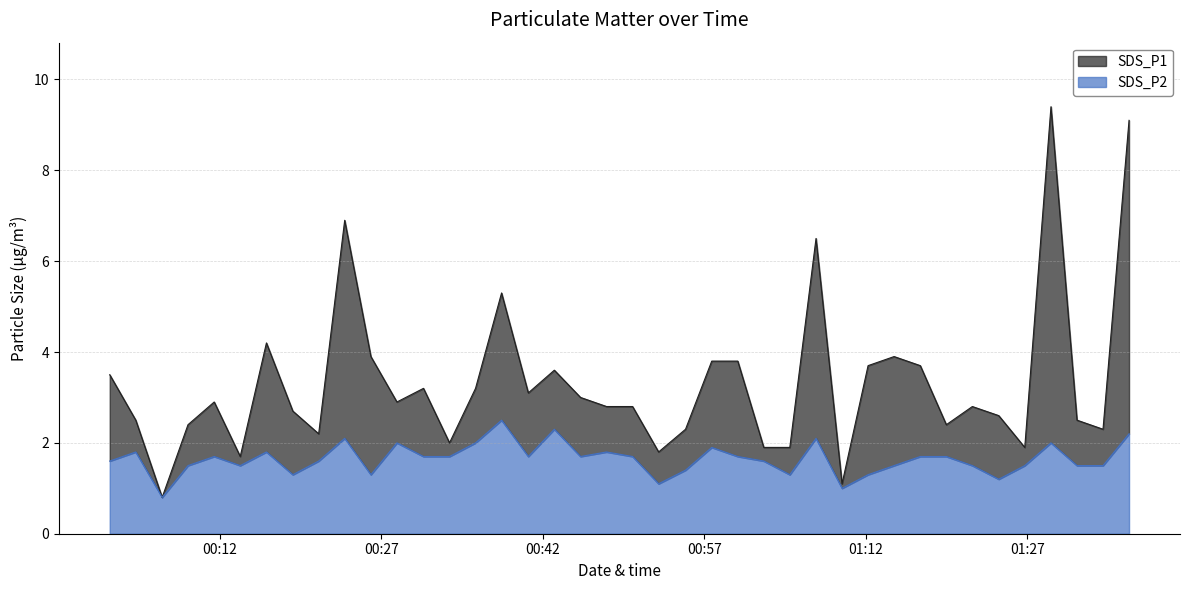

Does the chart have visible grid lines?

Yes